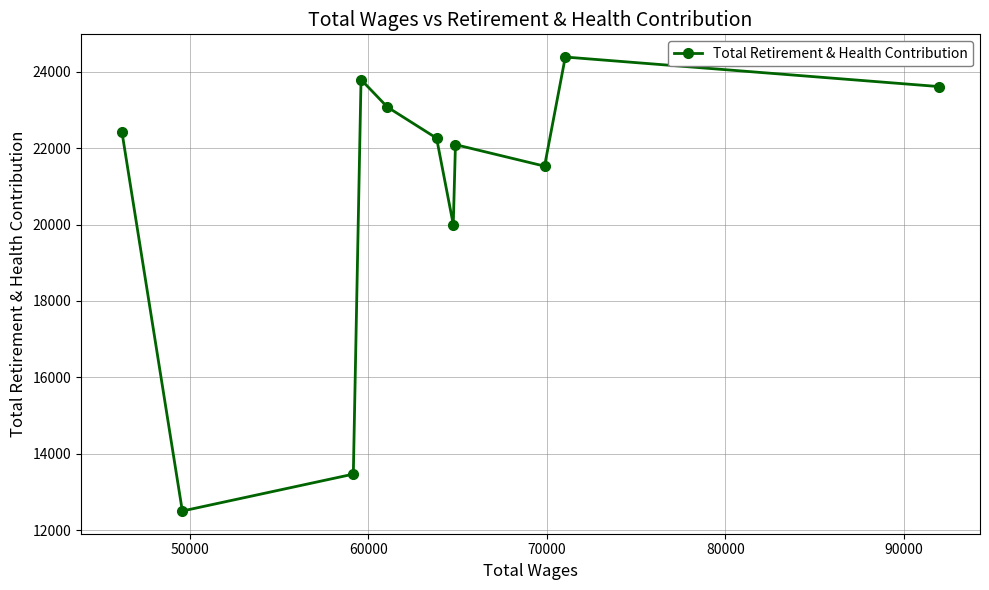

What is the smallest value displayed?

12507